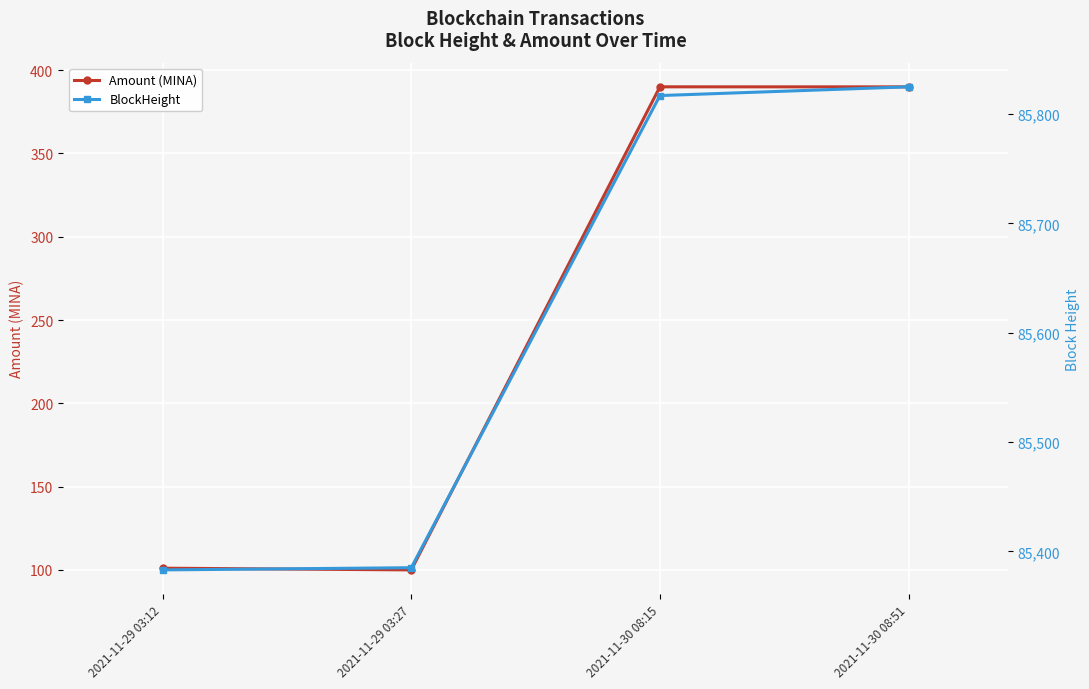

What is the sum of the BlockHeight values at 2021-11-30 08:51 and 2021-11-30 08:15?

171642.0